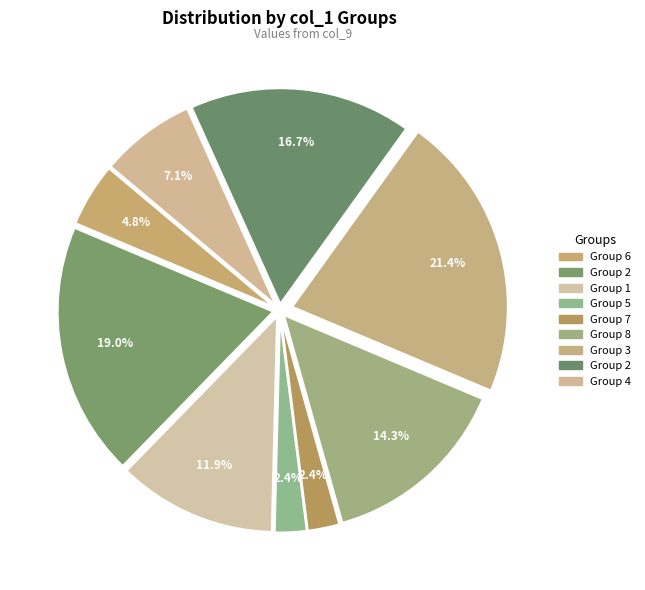

To the nearest percent, what is the difference between the largest and smallest slice percentages?

19%